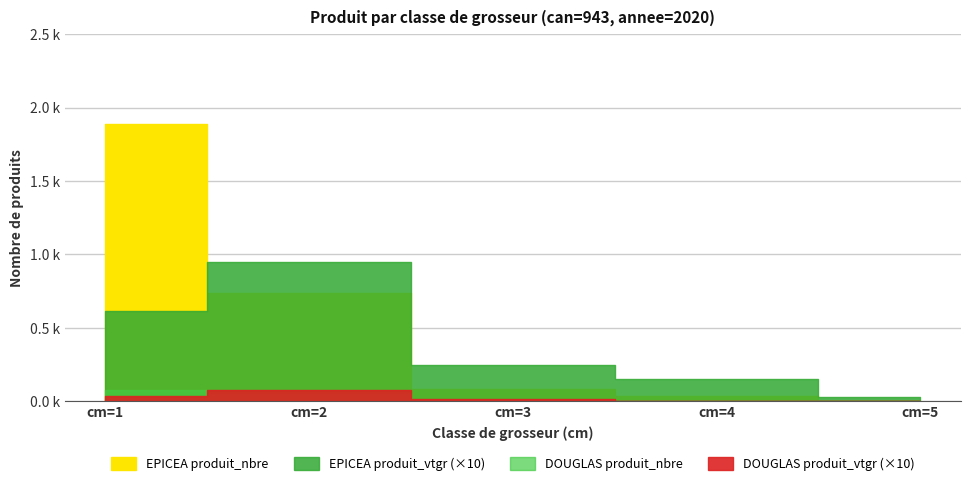

True or false: EPICEA produit_nbre has more than 0 points higher than both neighbors.

False